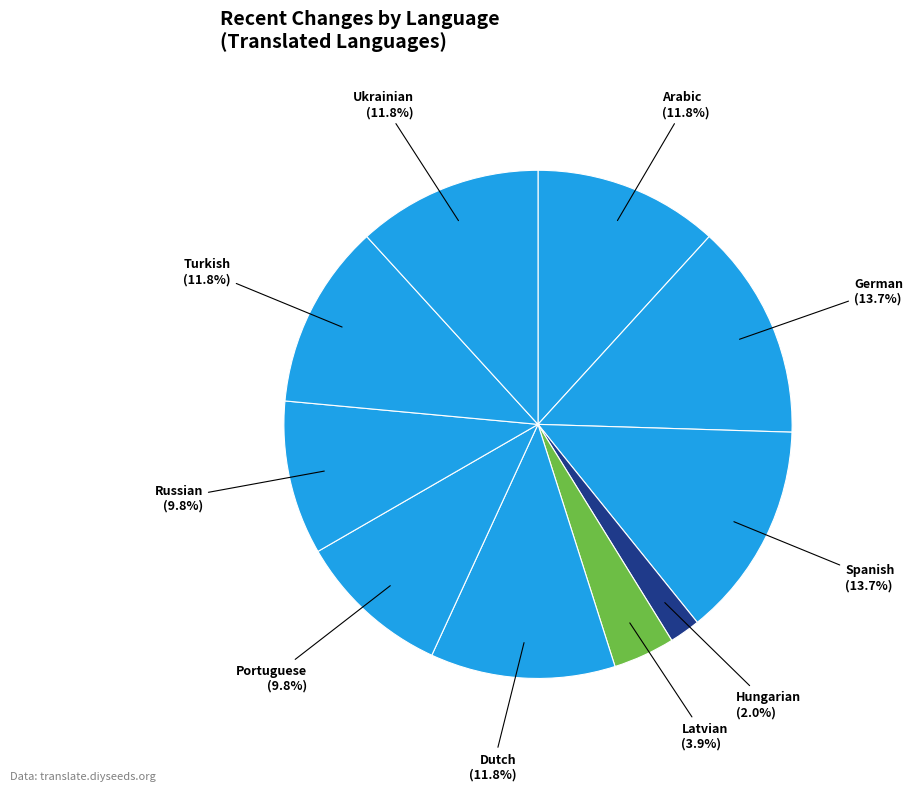

What is the largest slice in the pie chart?

German